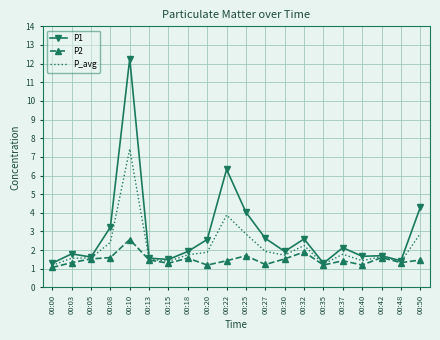

At which category is the sum across all series the highest?

00:10